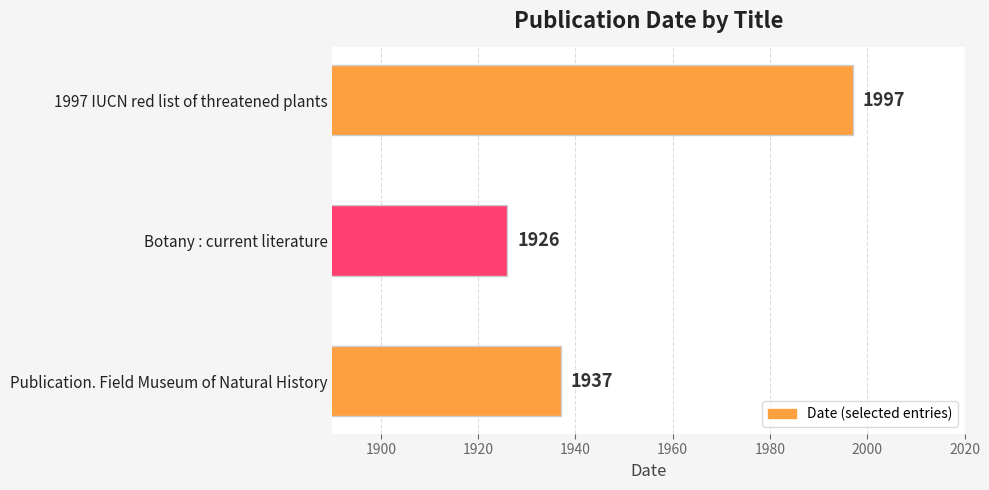

What is the ratio of the value at Botany : current literature to the value at Publication. Field Museum of Natural History?

1.0